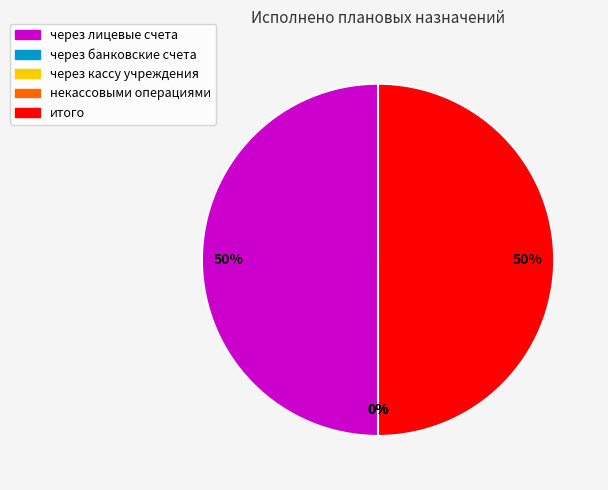

Does итого represent more than half of the total?

No